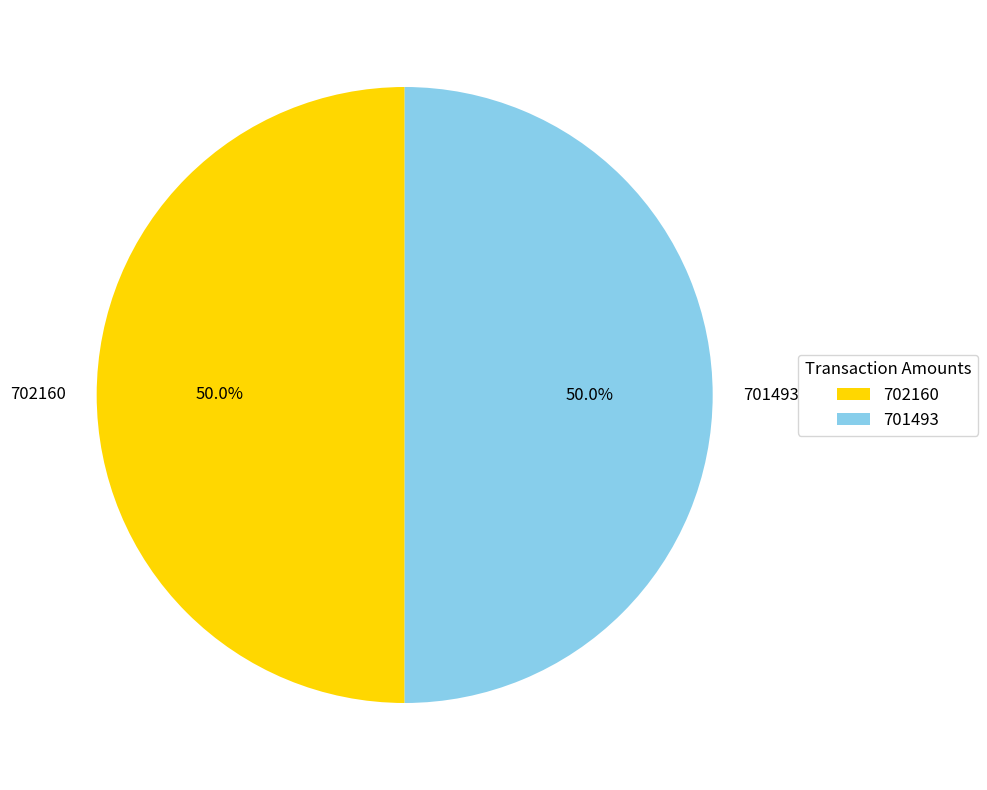

Count the number of slices in the pie.

2